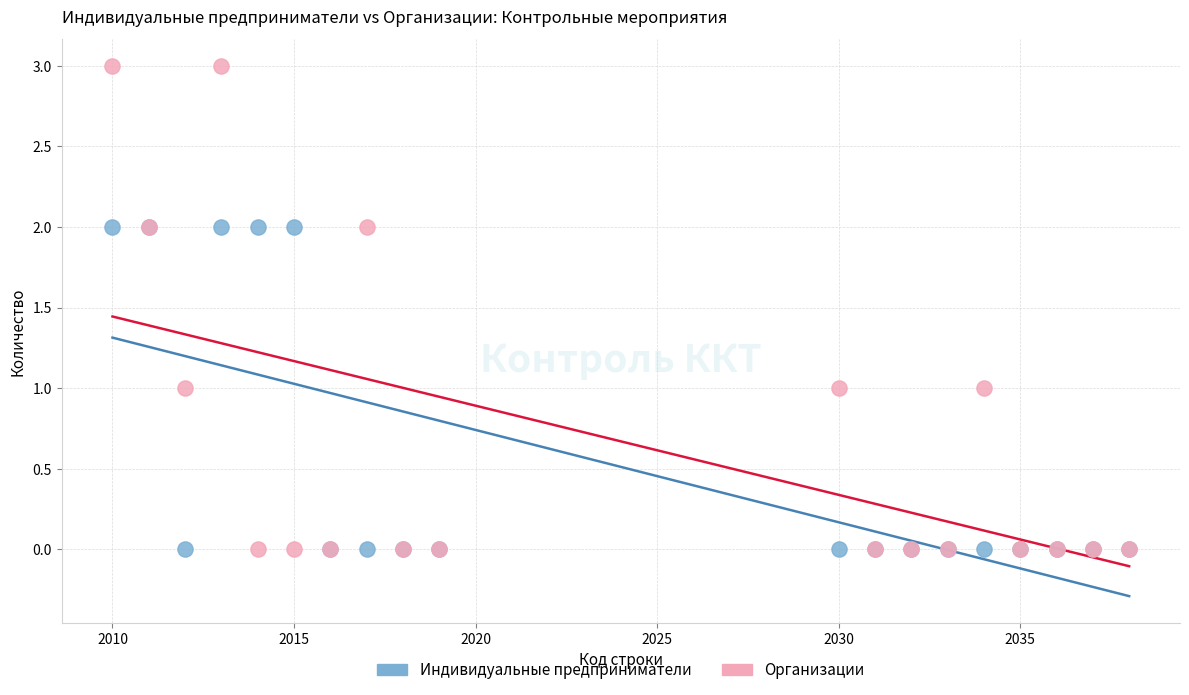

Which series has the largest Y range (max minus min)?

Организации